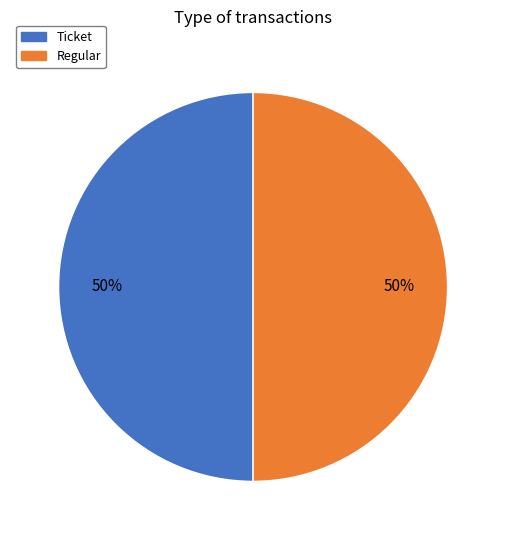

Is the sum of Regular and Ticket greater than half?

Yes